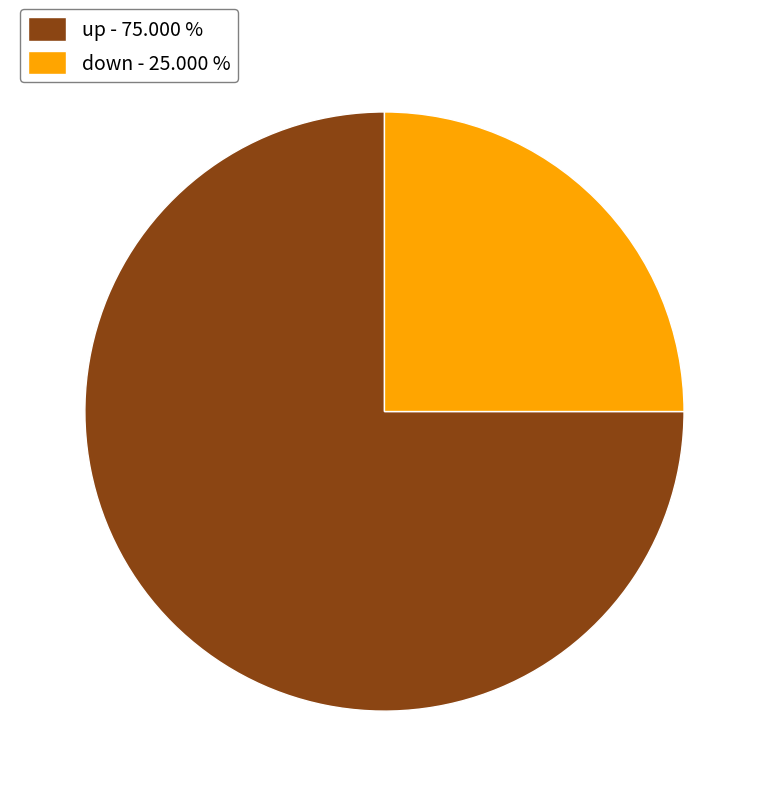

Count the number of slices in the pie.

2